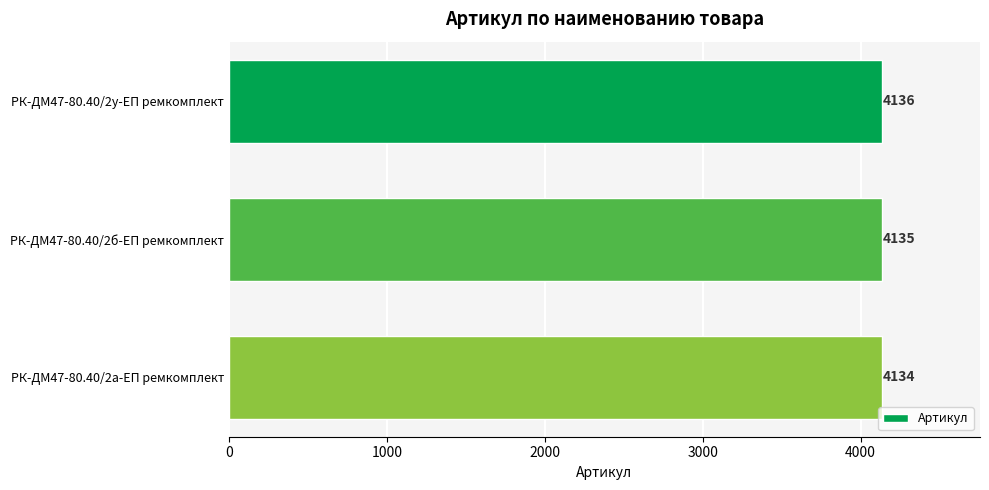

The value at РК-ДМ47-80.40/2у-ЕП ремкомплект is 4136. True or false?

True